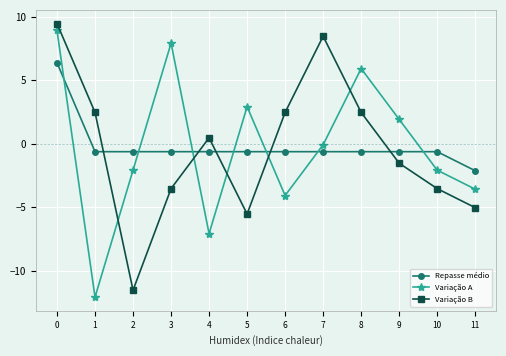

Count the number of categories in the chart.

12